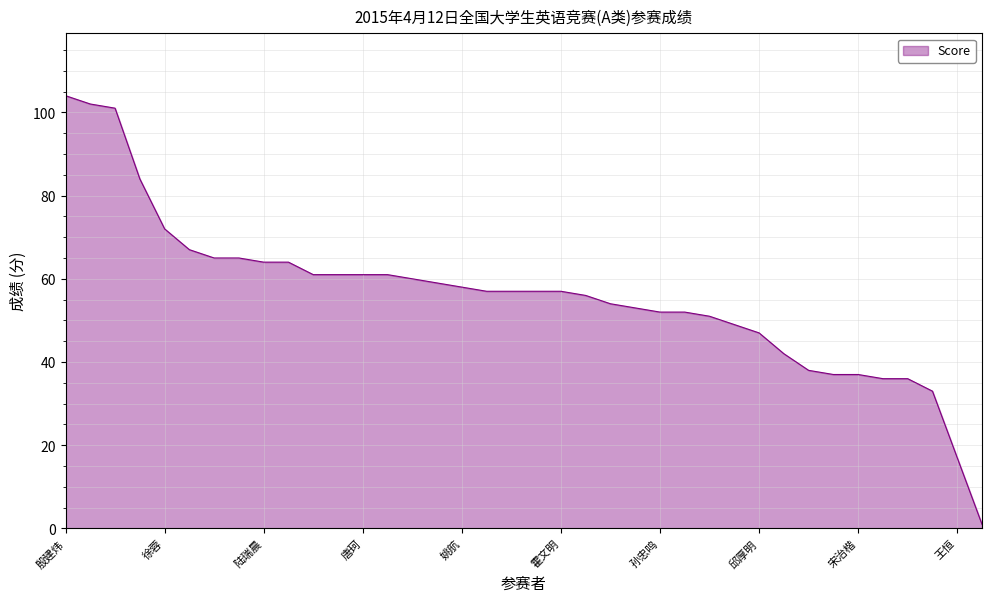

Reading left to right, extract all data points from this chart.

104	102	101	84	72	67	65	65	64	64	61	61	61	61	60	59	58	57	57	57	57	56	54	53	52	52	51	49	47	42	38	37	37	36	36	33	17	1